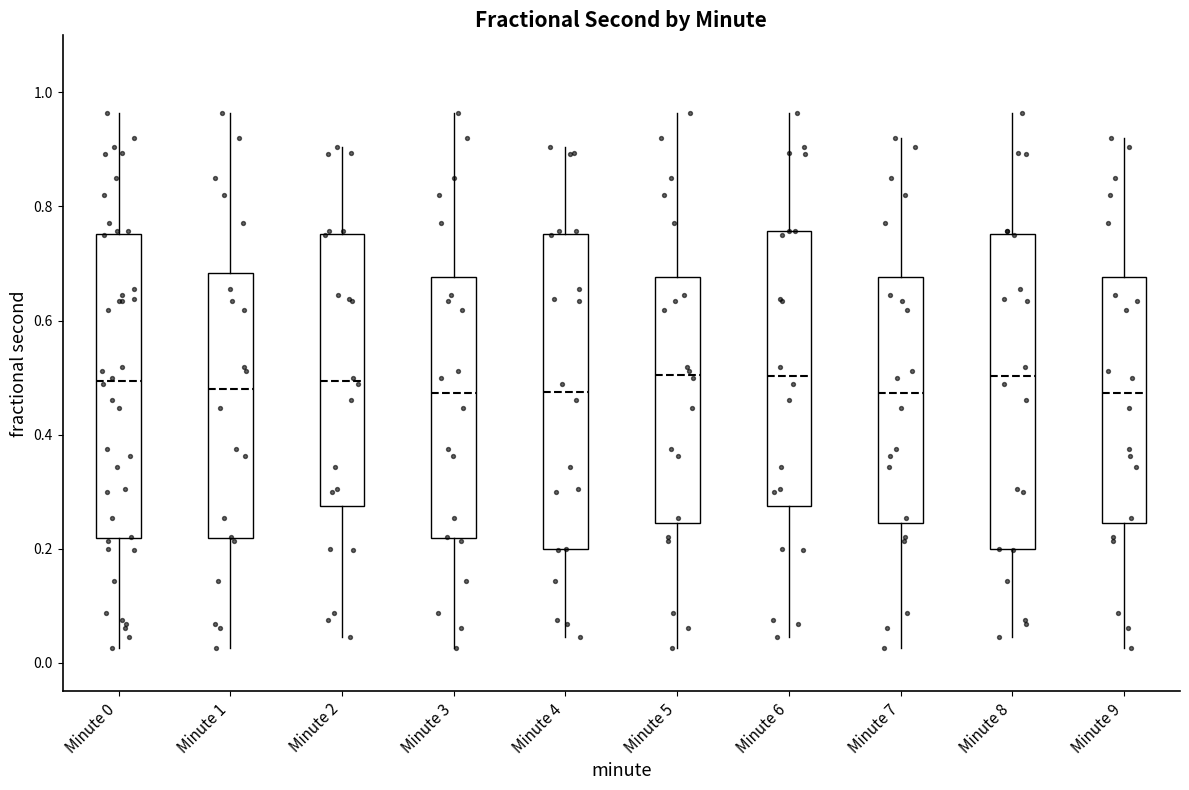

Where does the lower whisker of the box for Minute 8 end on the y-axis? The values are not printed on the chart, so give them approximately, as read against the axis.

0.04